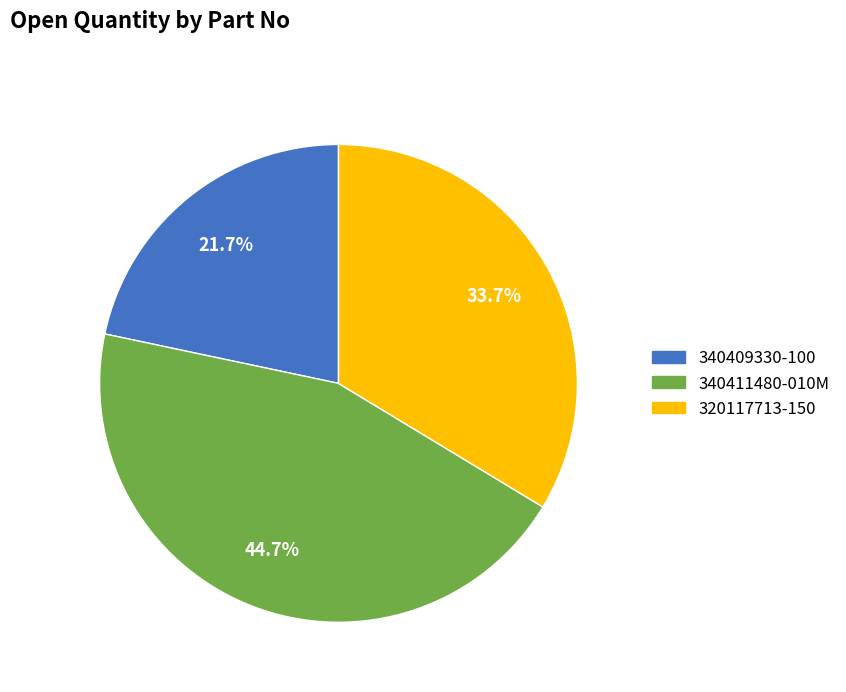

To the nearest percent, what portion does 340409330-100 represent?

22%